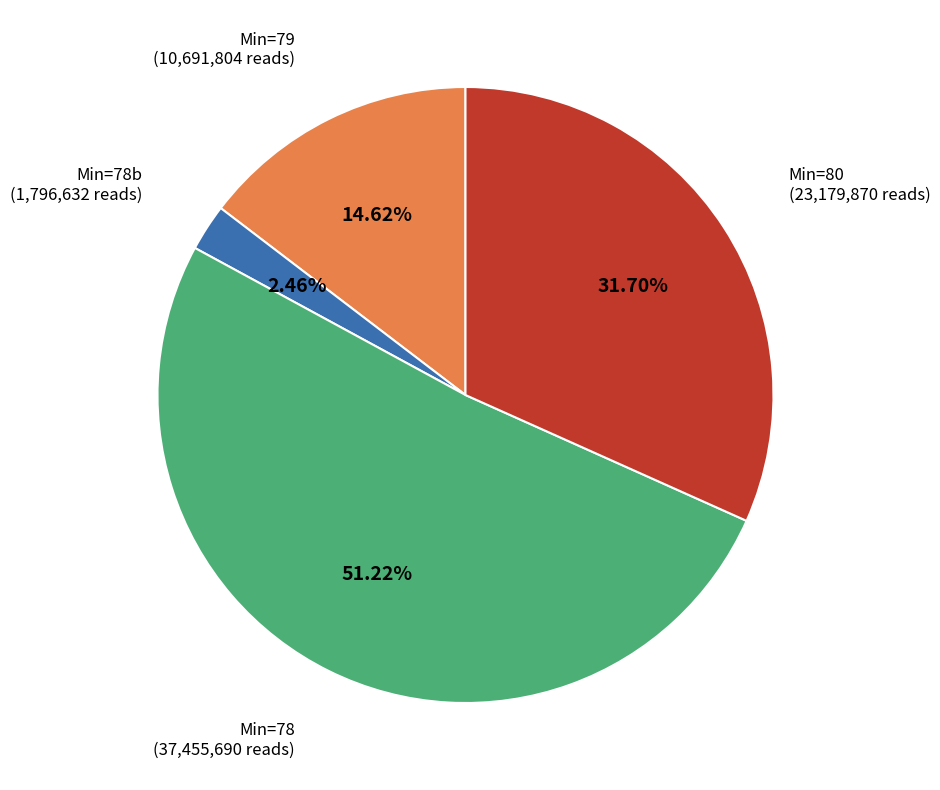

Is there any slice that represents more than half of the pie?

Yes